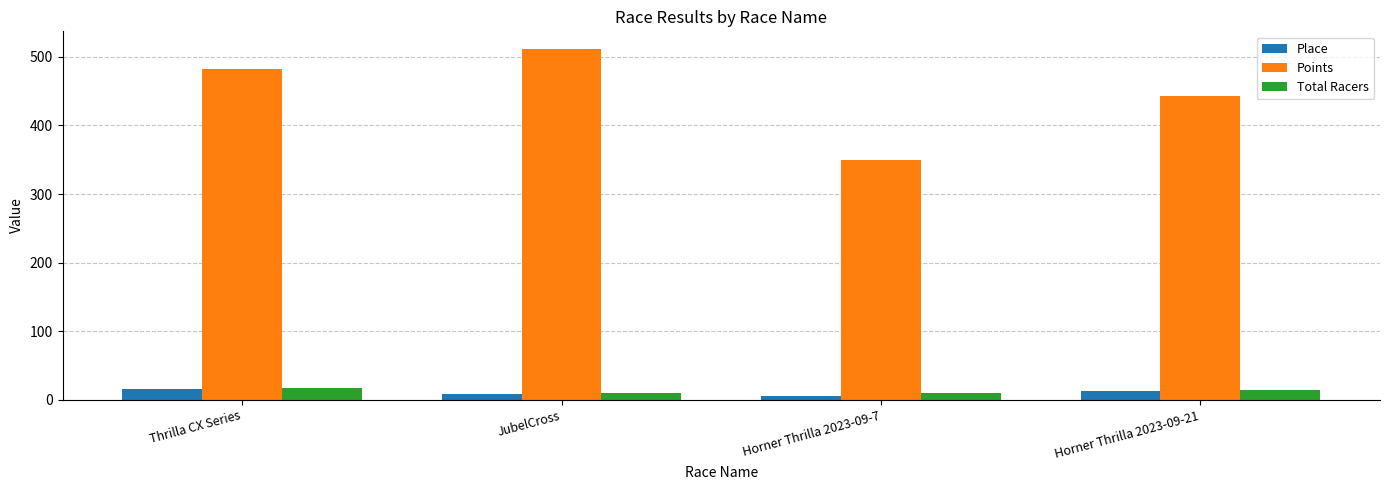

At which label does Points reach its peak?

JubelCross